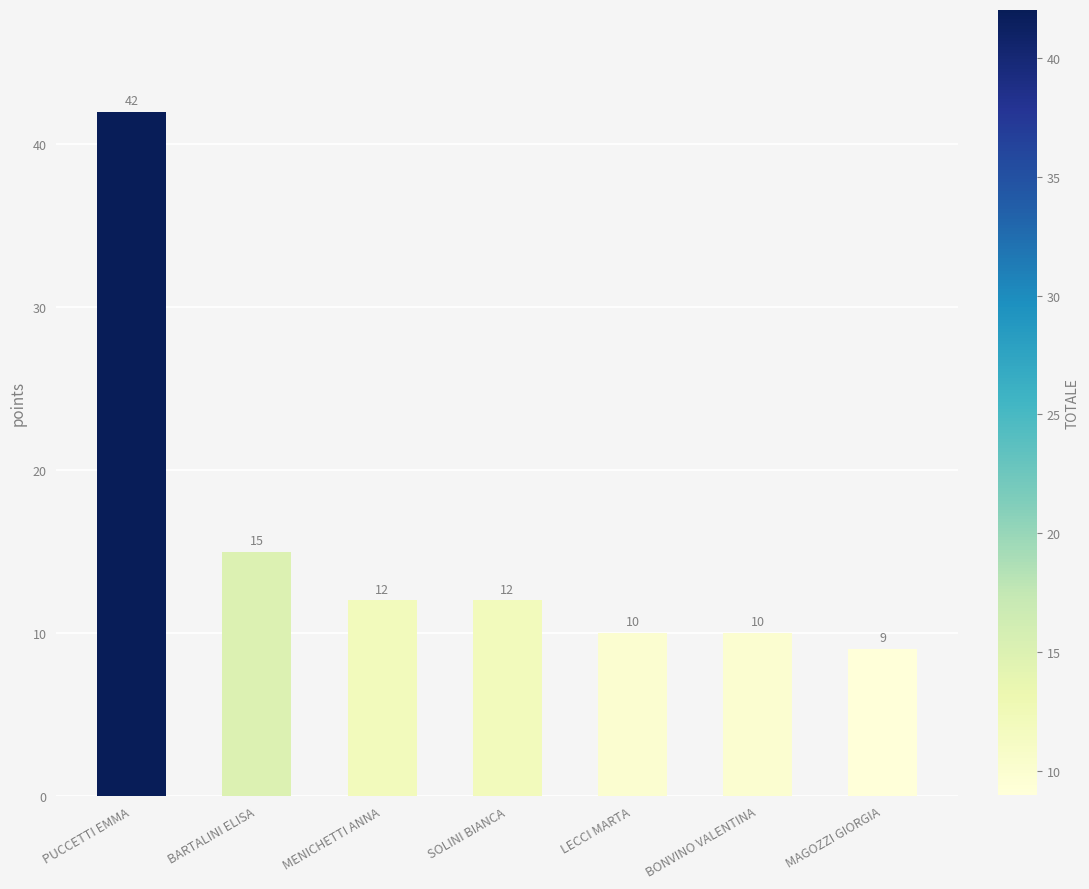

Reading left to right, list all the values displayed in this chart.

PUCCETTI EMMA=42	BARTALINI ELISA=15	MENICHETTI ANNA=12	SOLINI BIANCA=12	LECCI MARTA=10	BONVINO VALENTINA=10	MAGOZZI GIORGIA=9